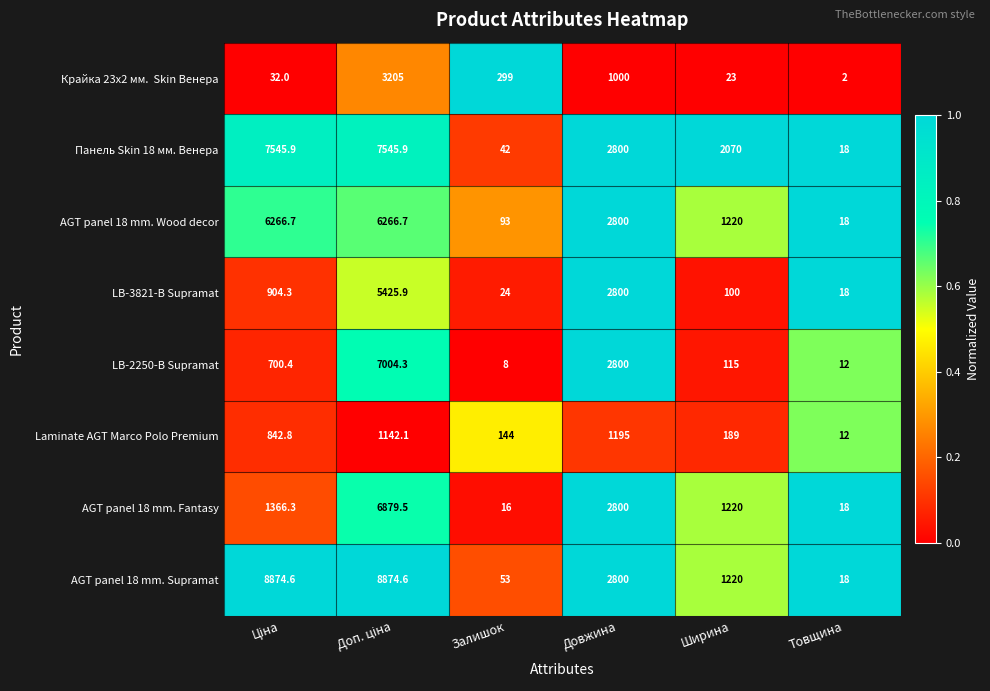

Is it true that Панель Skin 18 мм. Венера equals 42.0 at Залишок?

True